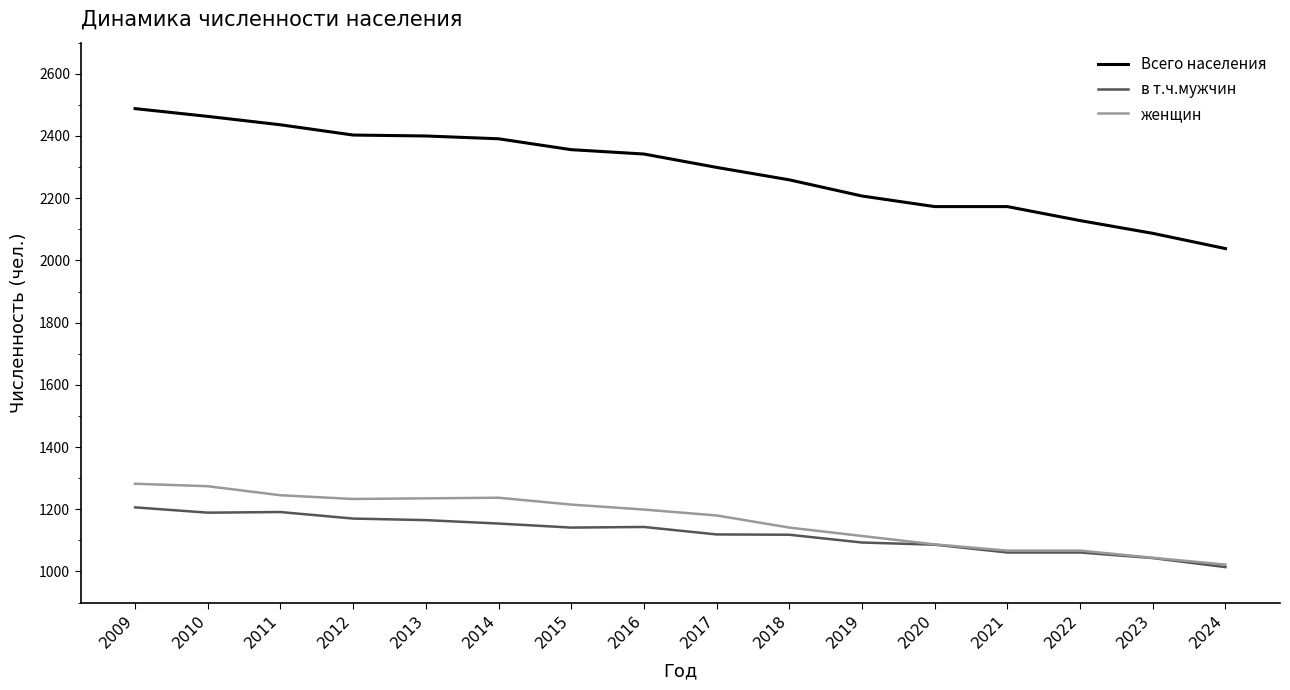

The value of Всего населения at 2014 is 3773. True or false?

False